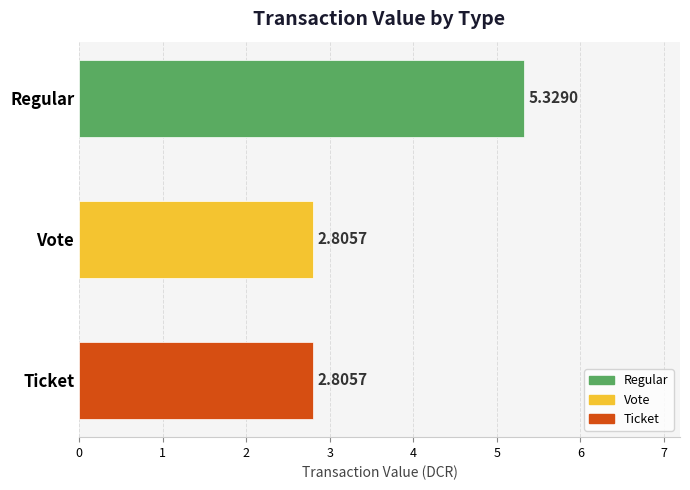

What is the change in value from Regular to Ticket?

-2.5